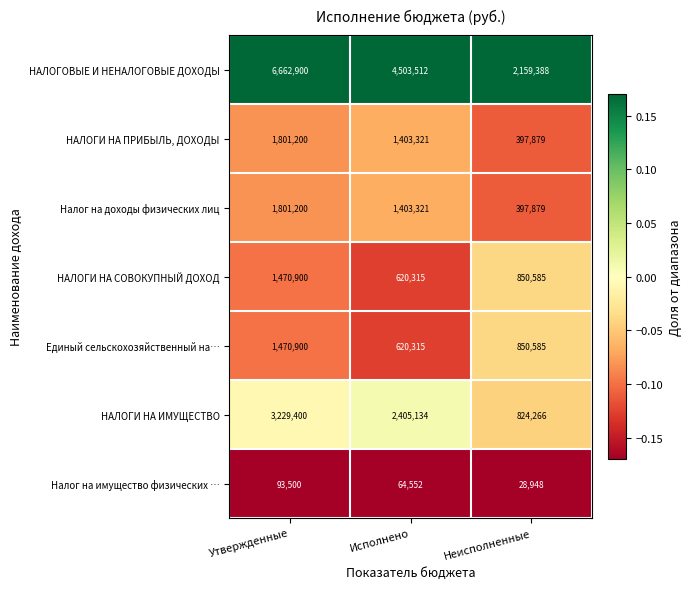

Rank the categories by Налог на доходы физических лиц value from lowest to highest.

Неисполненные, Исполнено, Утвержденные